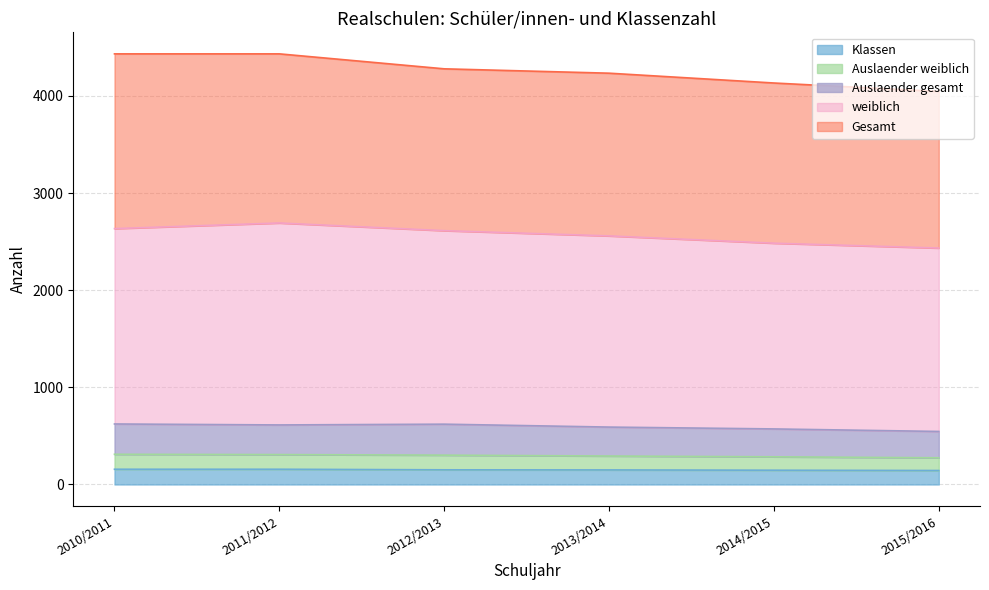

True or false: Auslaender_gesamt and Klassen cross at least once.

False